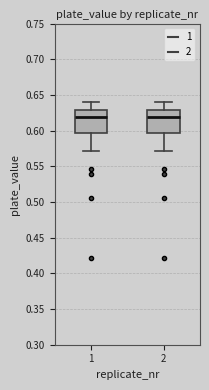

Reading left to right, read every box against the y-axis: the position of its median line, the range the box covers, and the ends of its whiskers. The values are not printed on the chart, so give them approximately, as read against the axis.

1: median 0.620, box 0.595 to 0.630, whiskers 0.570 to 0.640
2: median 0.620, box 0.595 to 0.630, whiskers 0.570 to 0.640